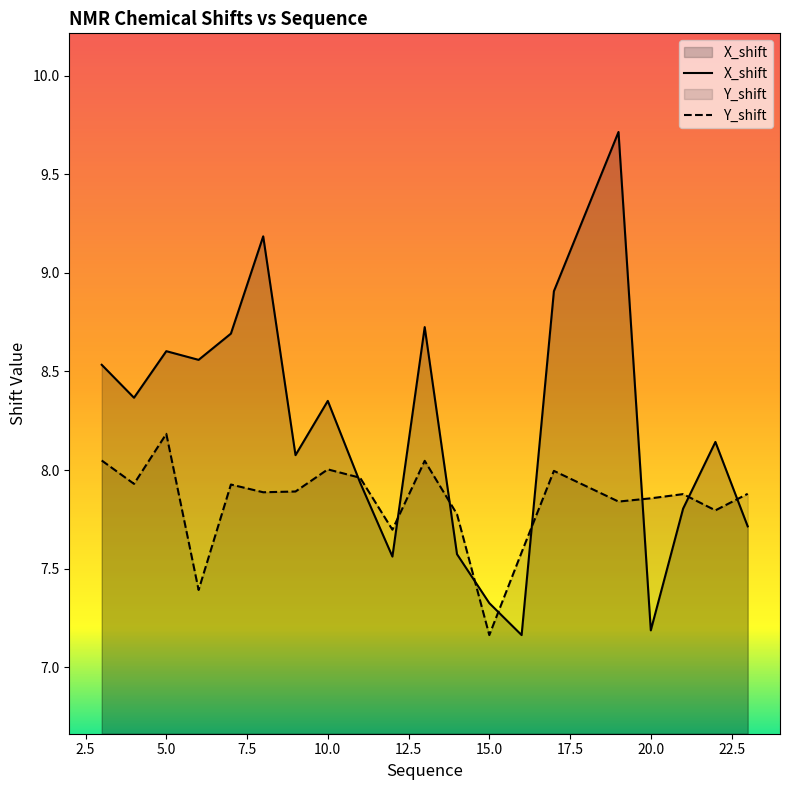

What is the difference between the maximum and second lowest values in the X_shift series?

2.5